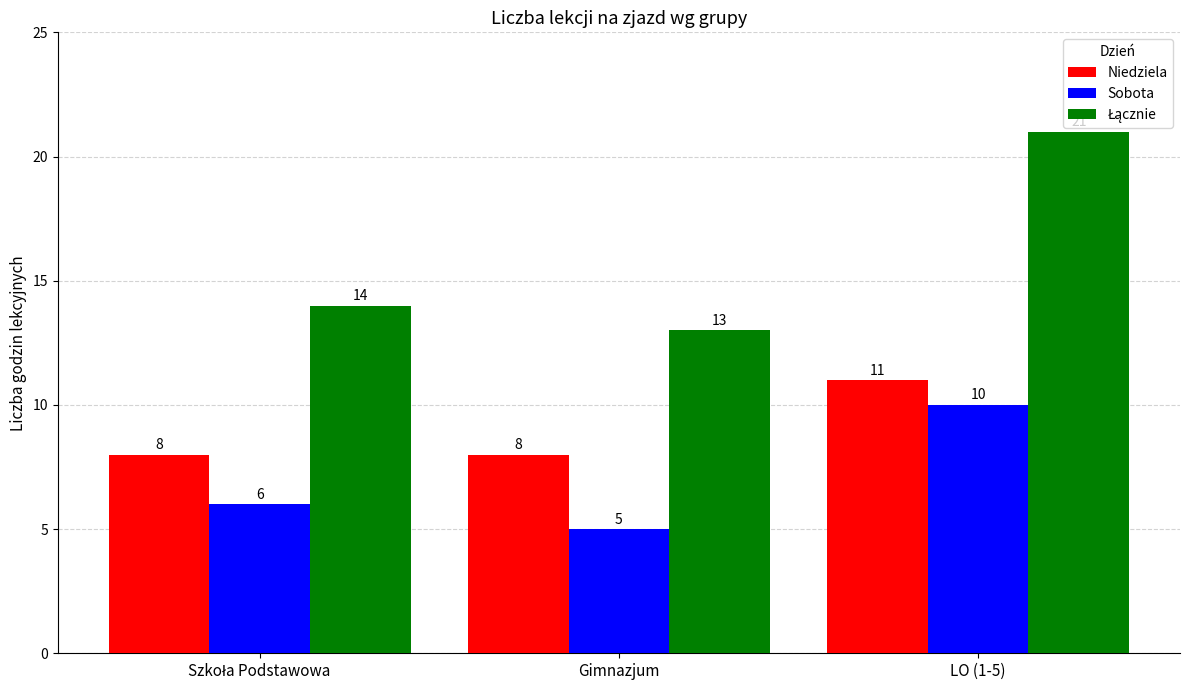

Which label corresponds to the largest value in the chart?

LO (1-5)